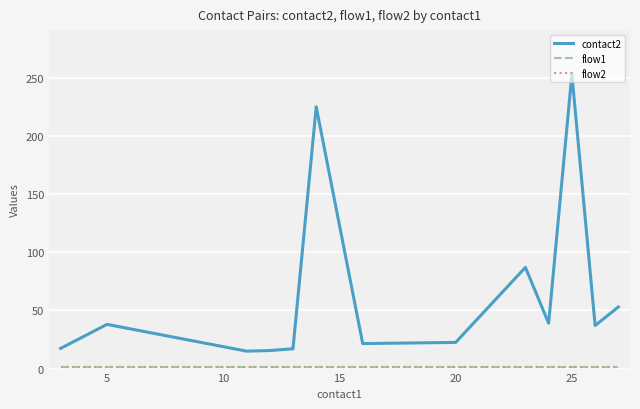

Does the chart have visible grid lines?

Yes